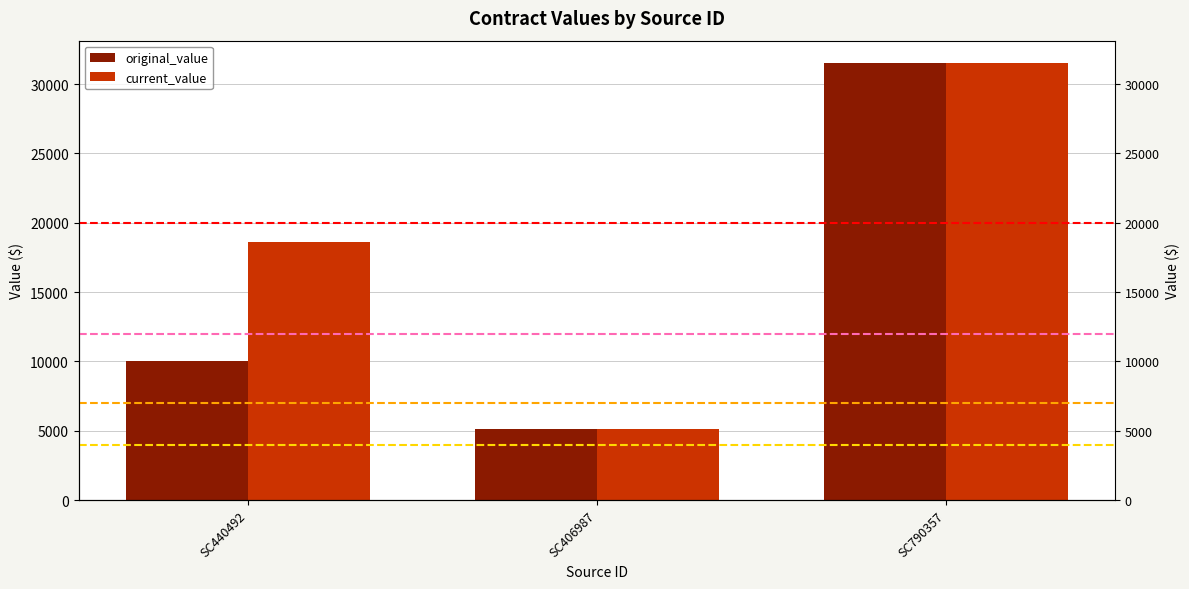

How many groups of bars are there?

3